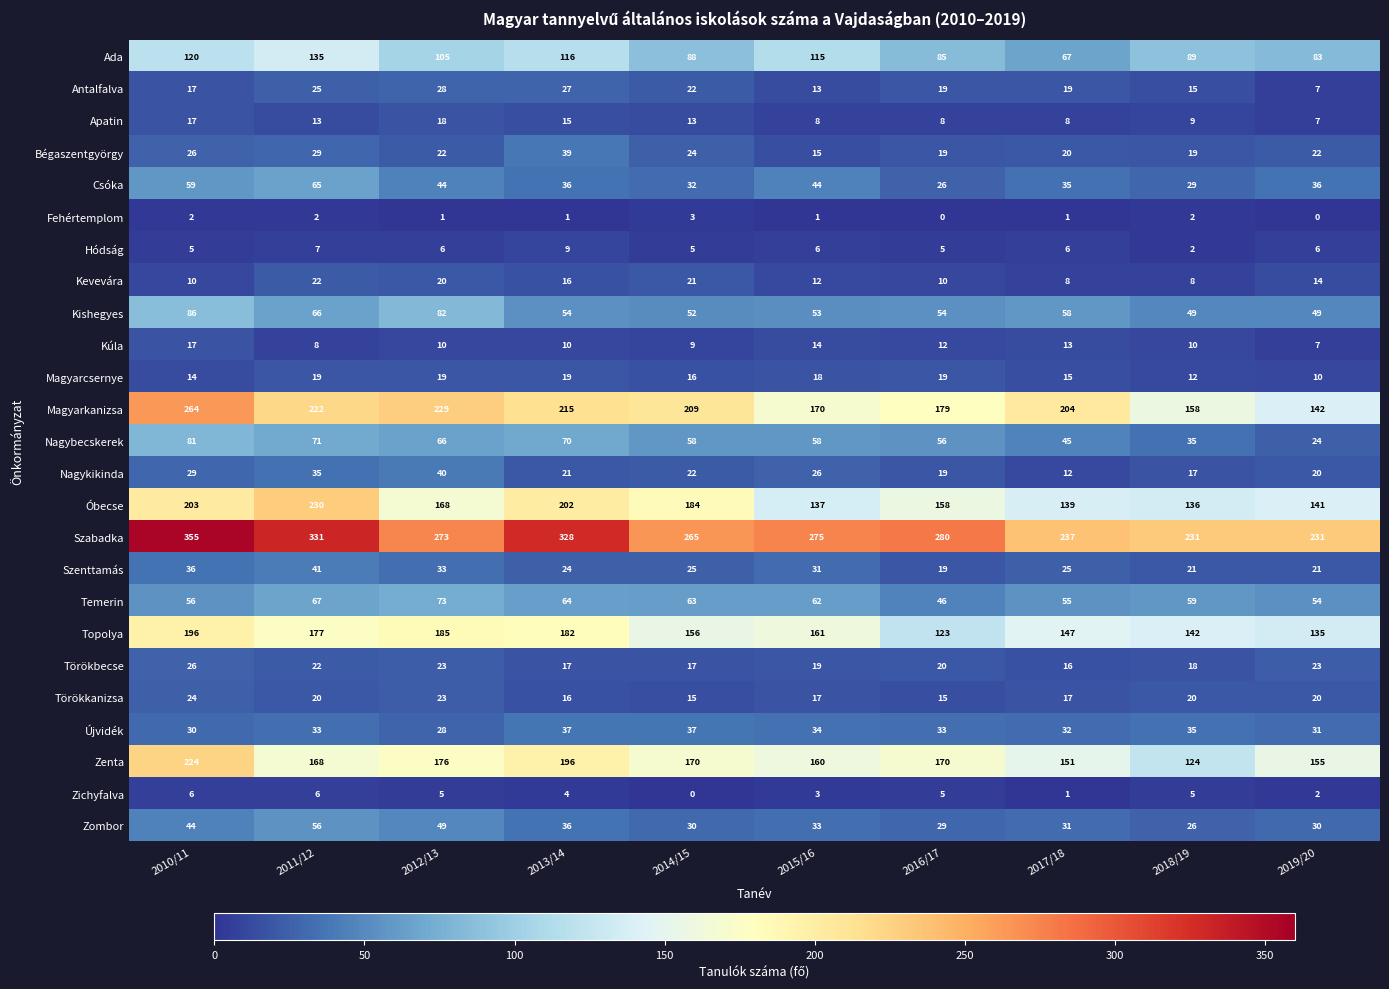

At which category is the sum across all series the highest?

2010/11